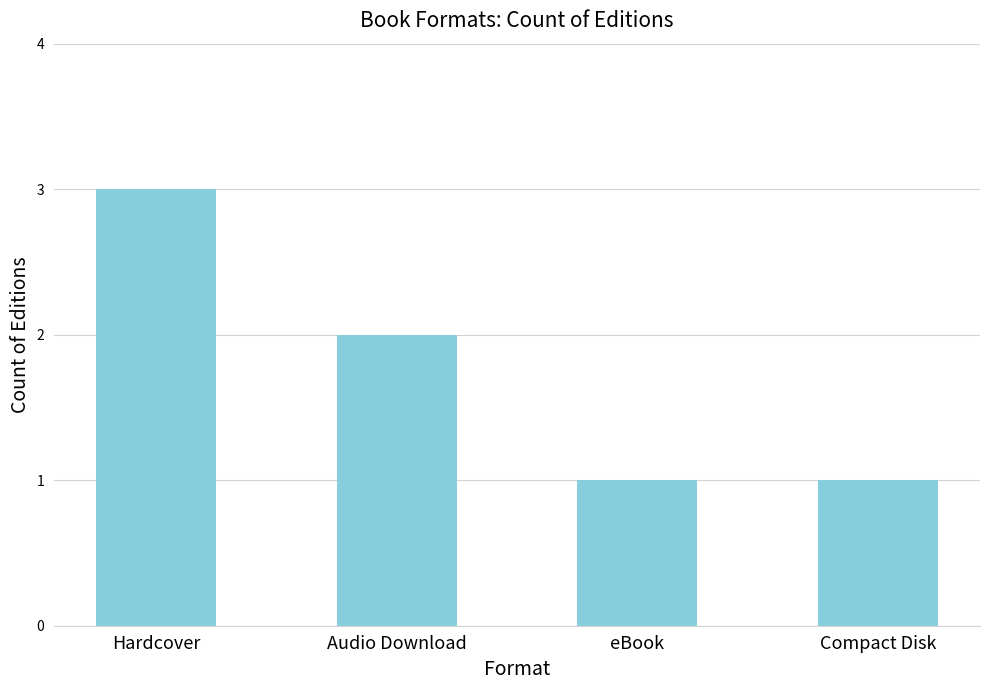

Reading left to right, extract all data points from this chart.

Hardcover=3	Audio Download=2	eBook=1	Compact Disk=1